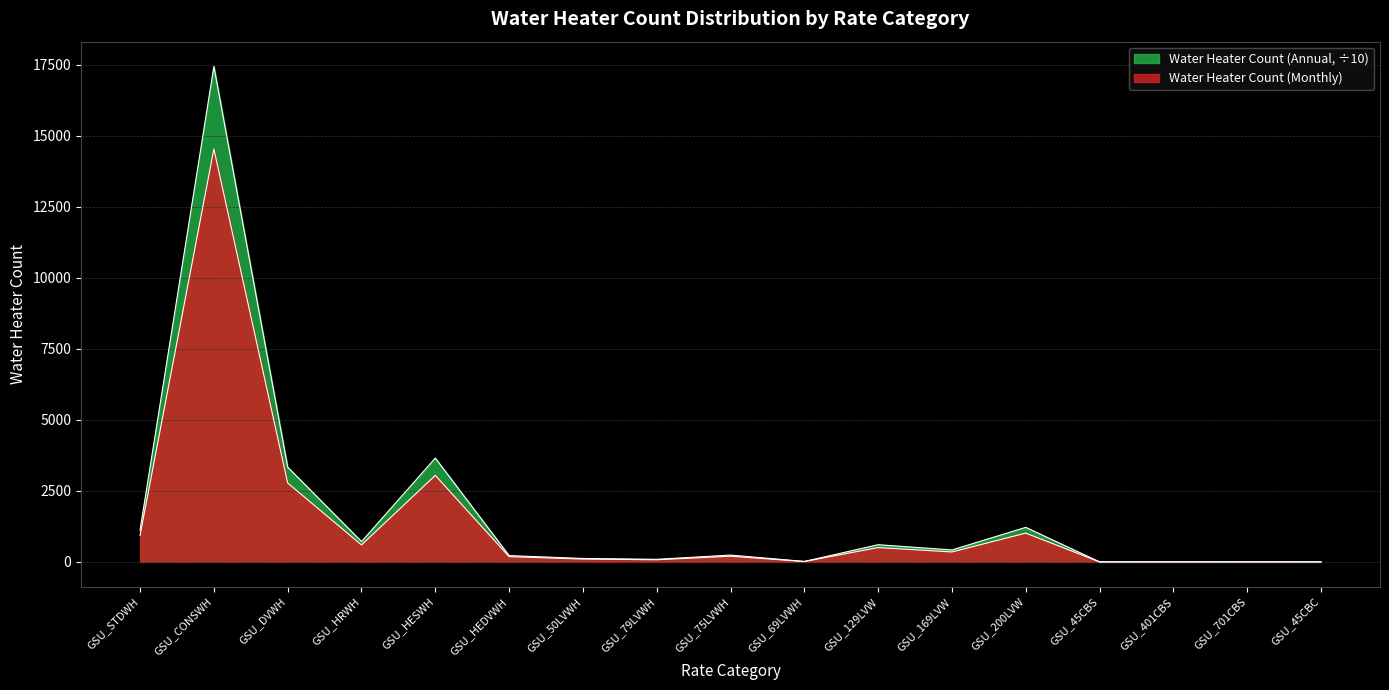

Does the chart display data point markers on the line(s)?

No